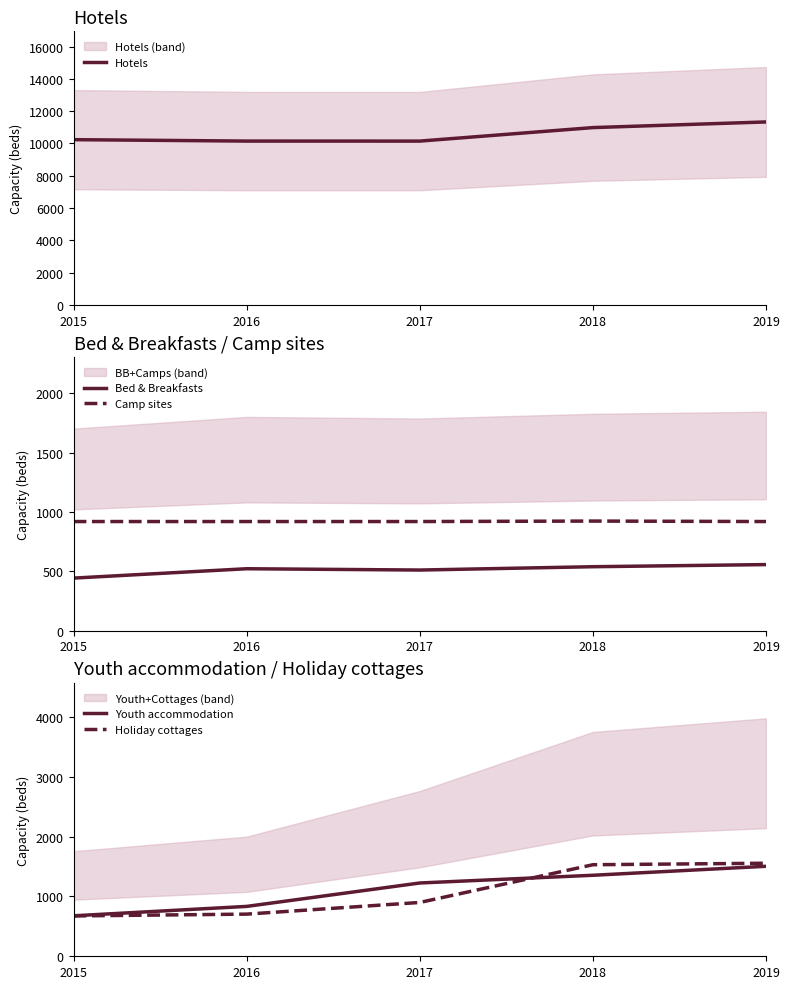

At which category is the sum across all series the highest?

2019